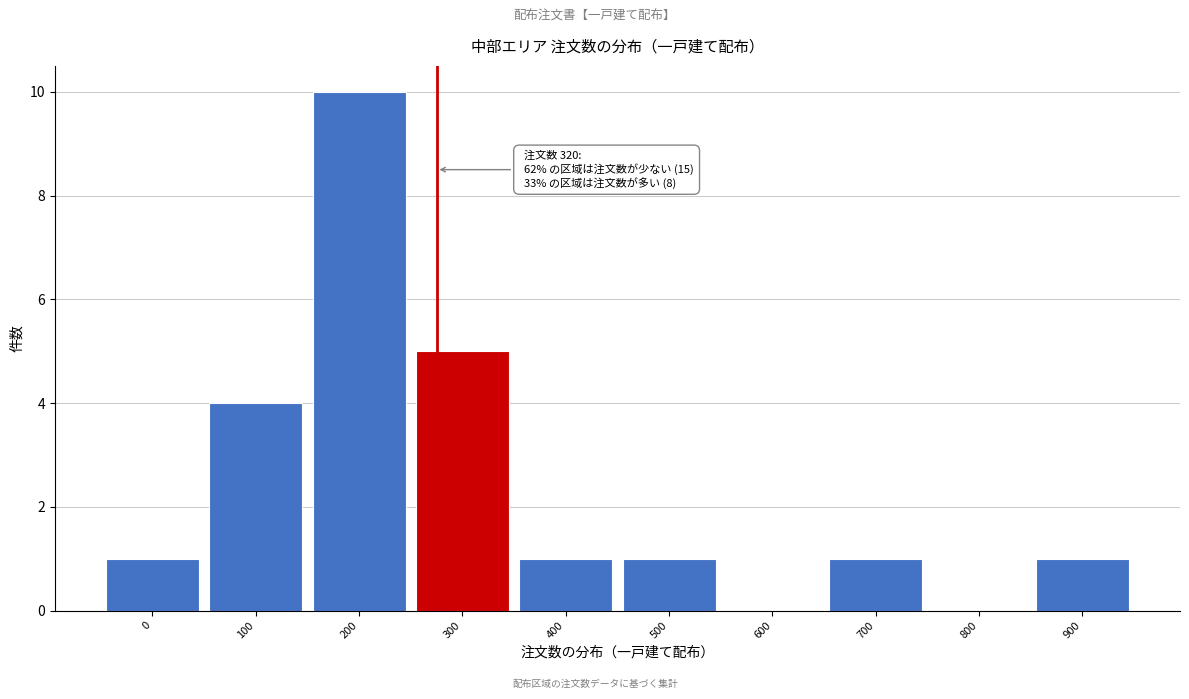

Reading left to right, list all the values displayed in this chart.

0=1	100=4	200=10	300=5	400=1	500=1	600=0	700=1	800=0	900=1